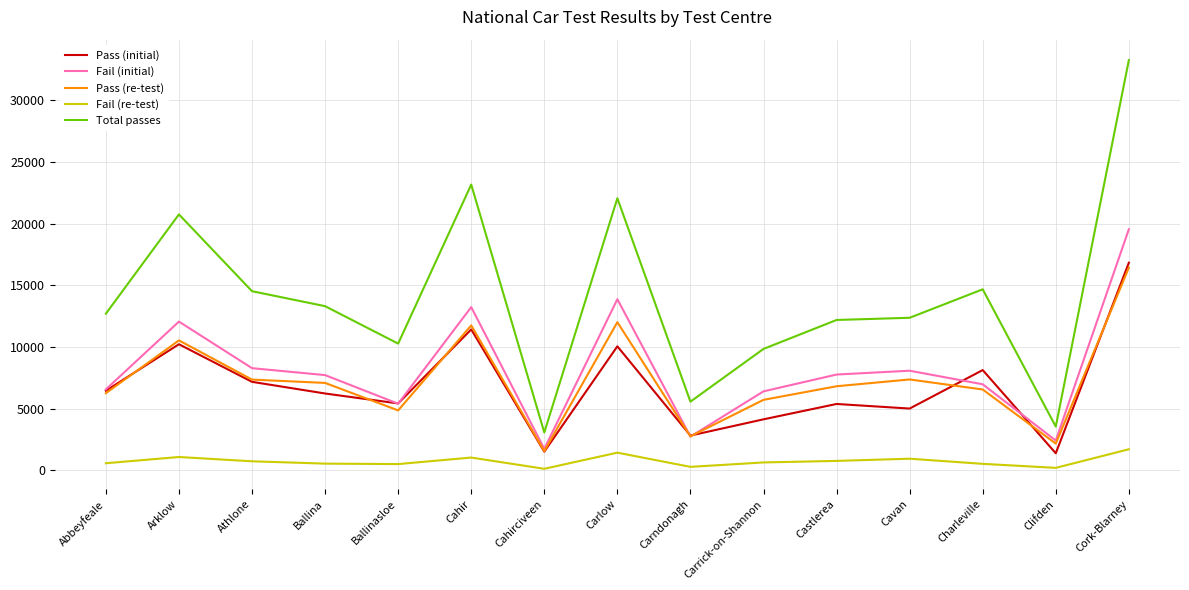

What is the difference between the maximum and minimum values in the Total passes series?

30196